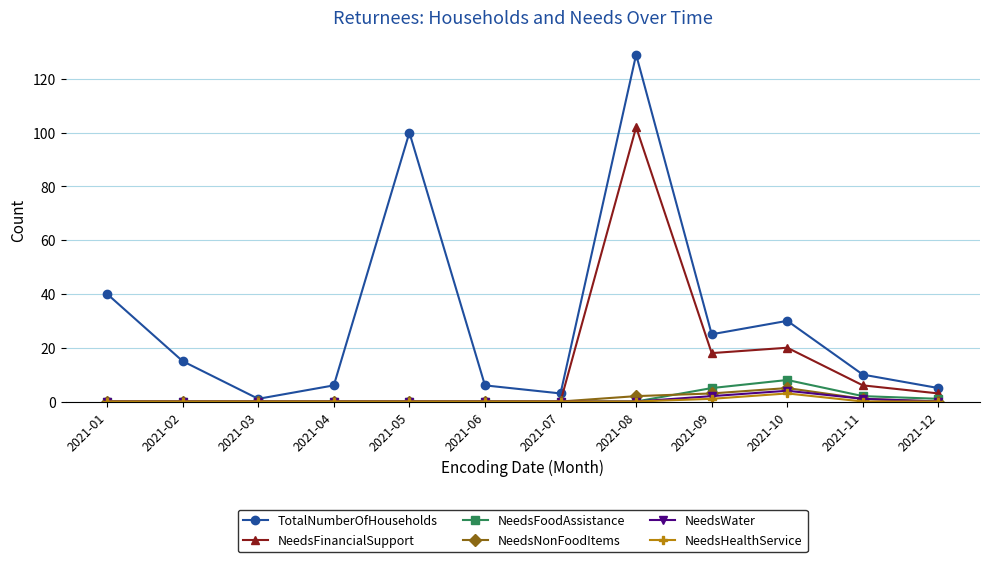

How many categories are shown in the chart?

12